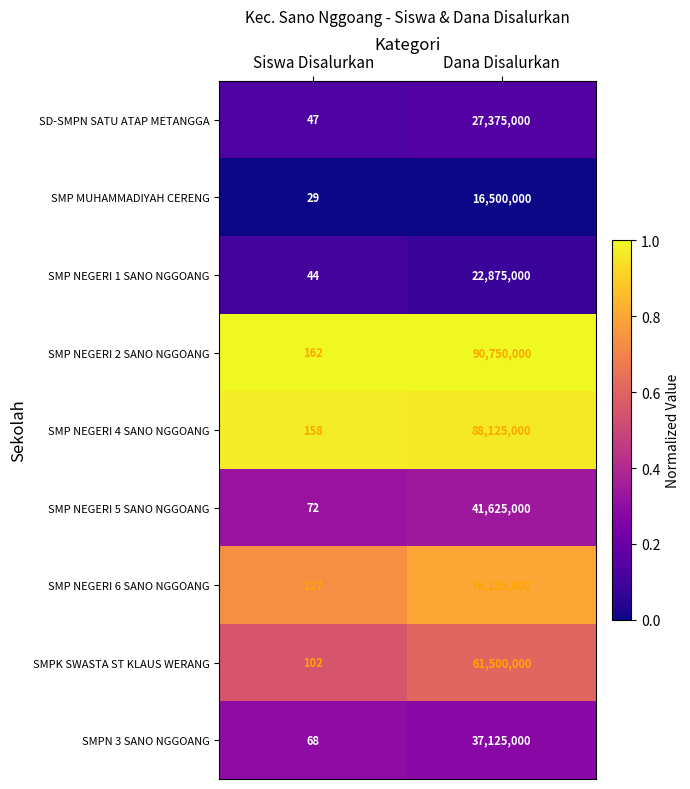

What is the total value across all series at Dana Disalurkan?

462000000